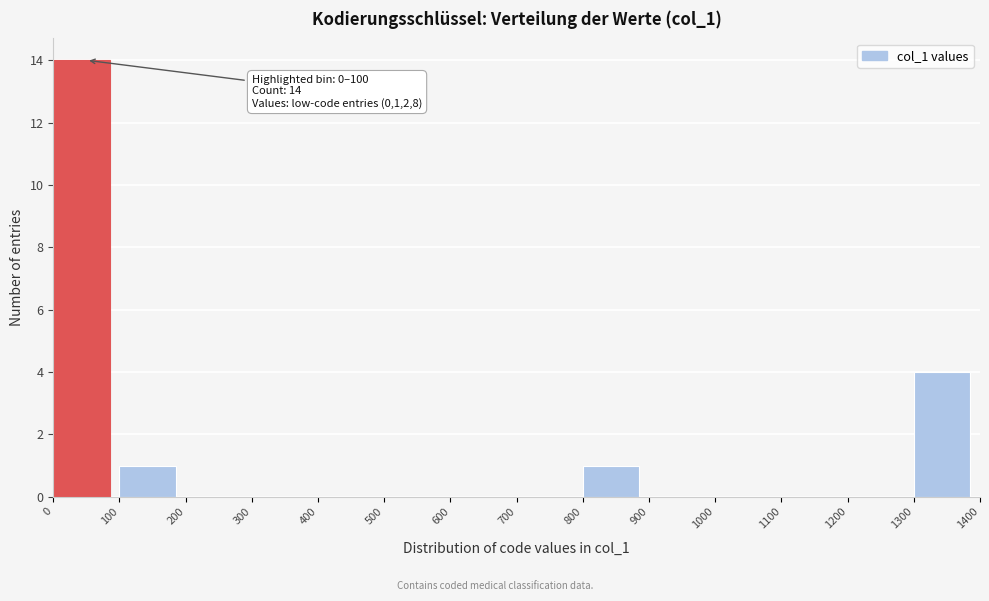

Which range on the x-axis has the tallest bar?

0 to 100